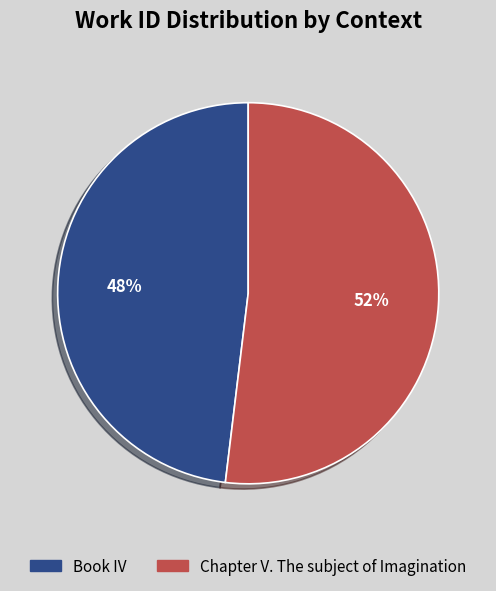

What is the ratio of the value at Book IV to the value at Chapter V. The subject of Imagination?

0.9